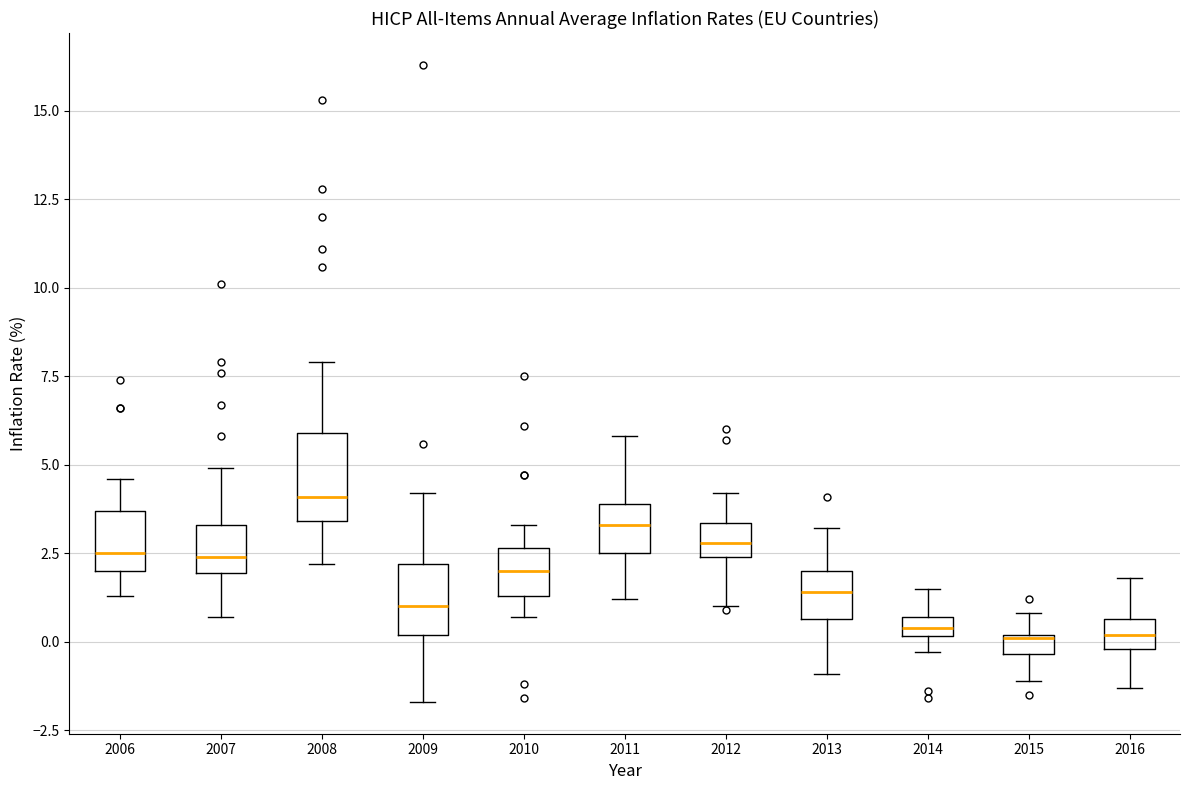

Which box is the tallest, from its lower edge to its upper edge?

2008